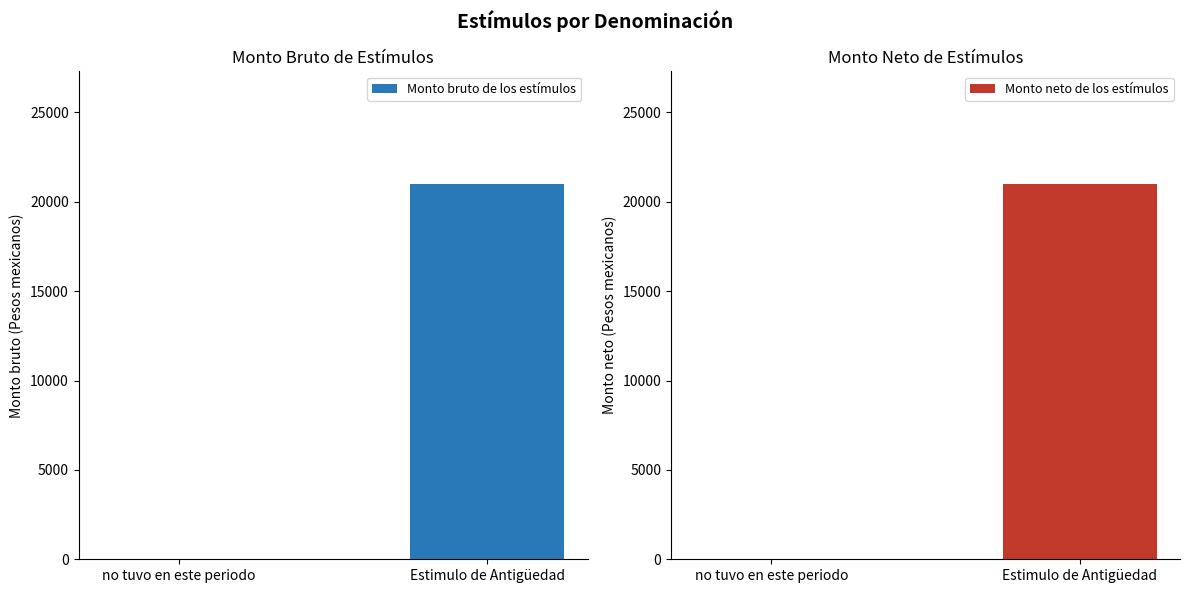

What value does the Monto neto de los estímulos series have at Estimulo de Antigüedad, to the nearest 50?

21000